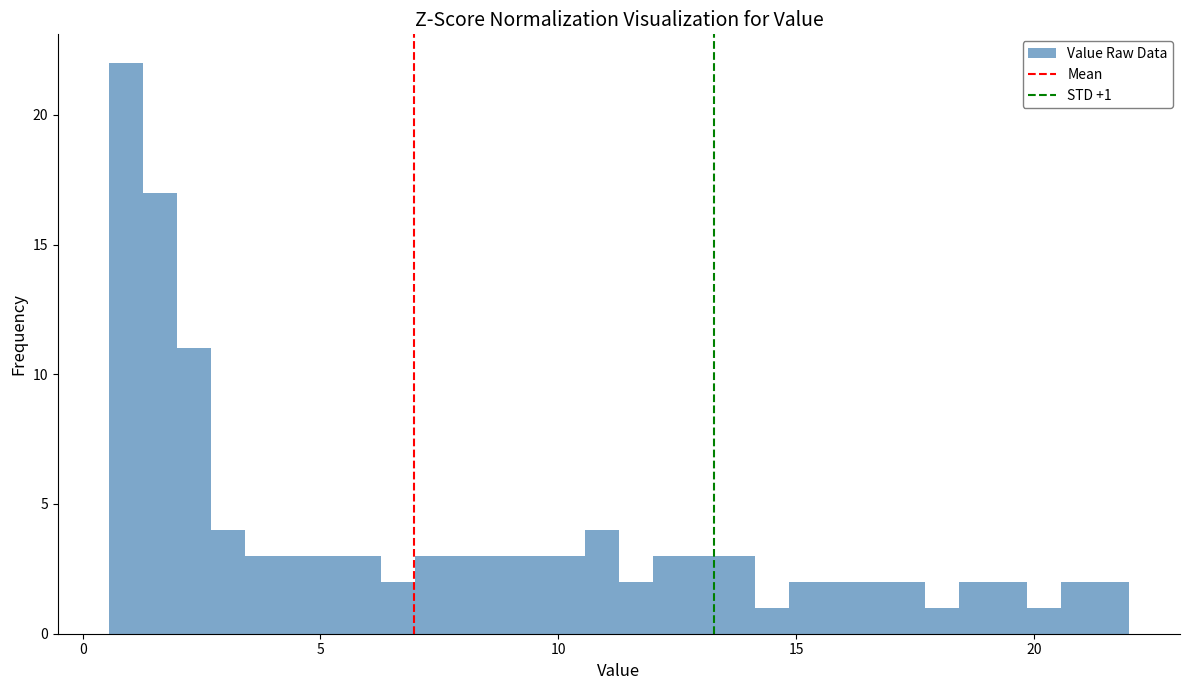

Read against the x-axis, roughly where is the centre of the tallest bar?

1.0